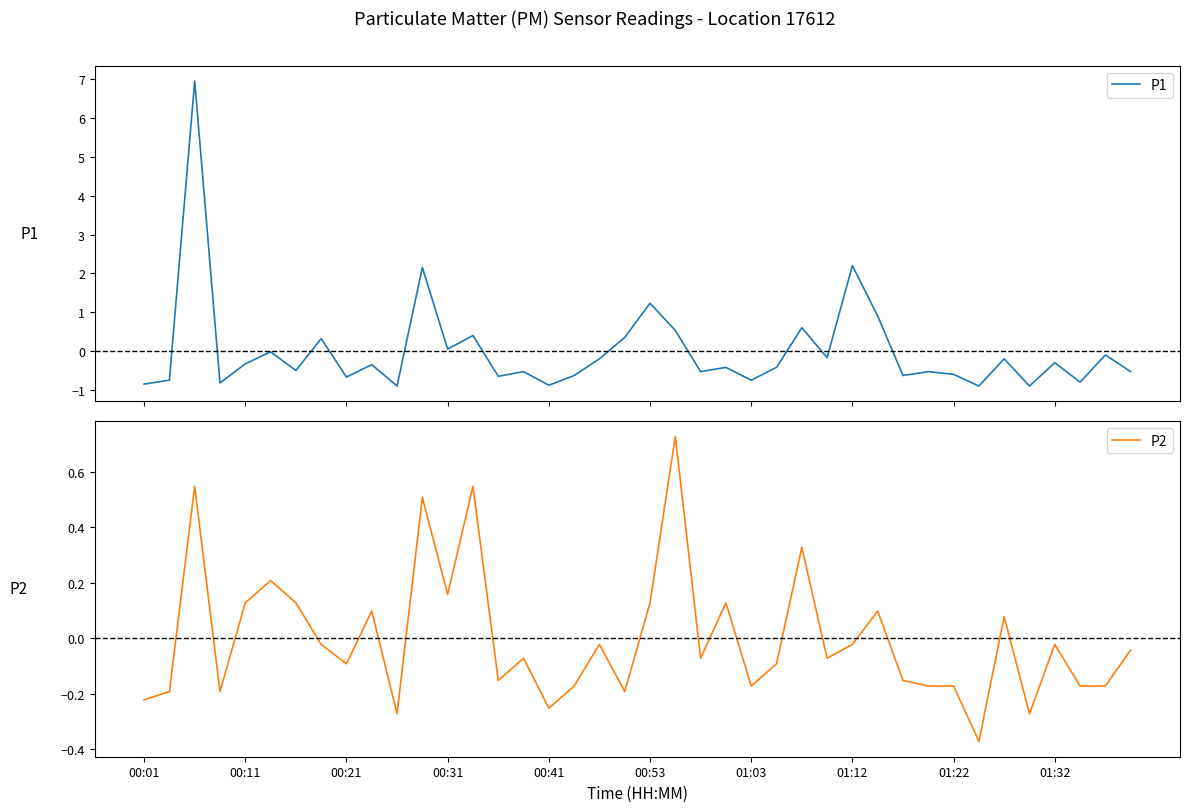

Which series has the largest total across all categories?

P1